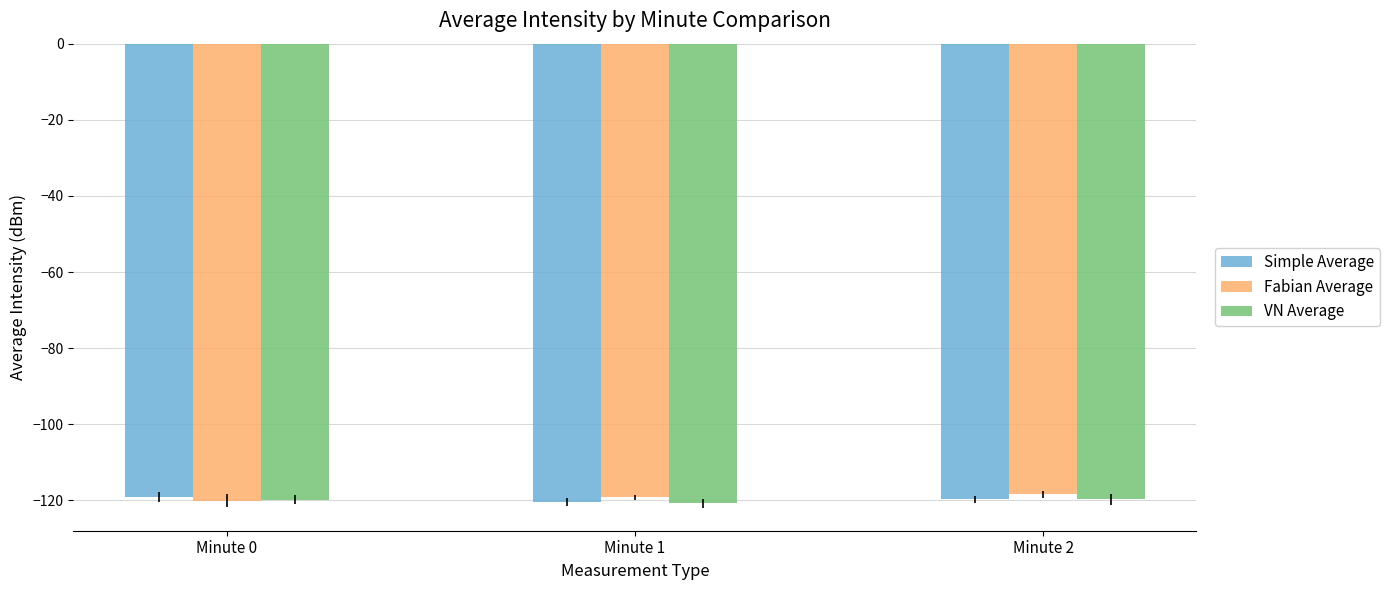

What is the spread (max minus min) of values at Minute 0?

0.9